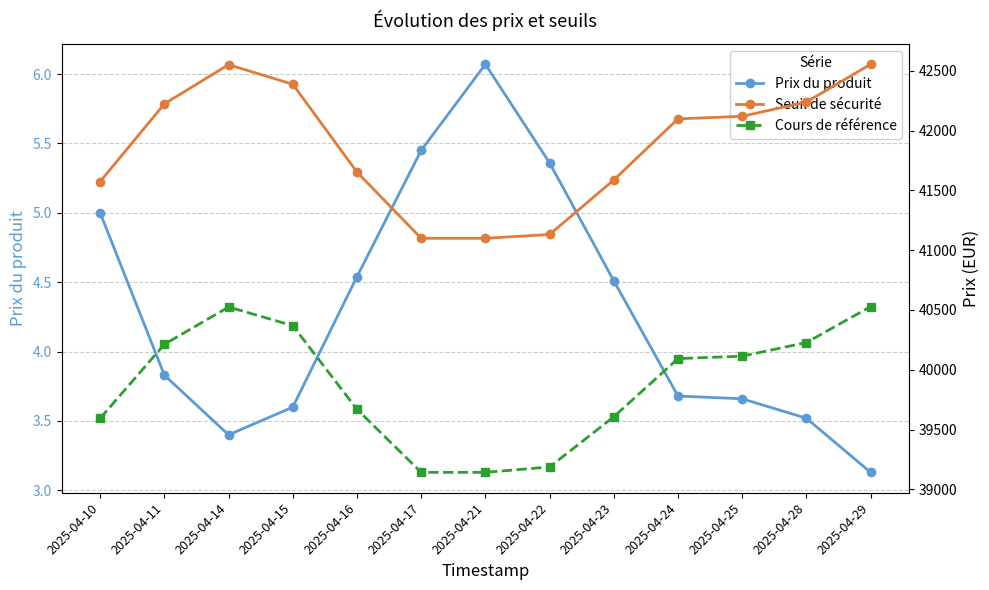

What is the value of the Prix du produit point at the 10th from the left?

3.7